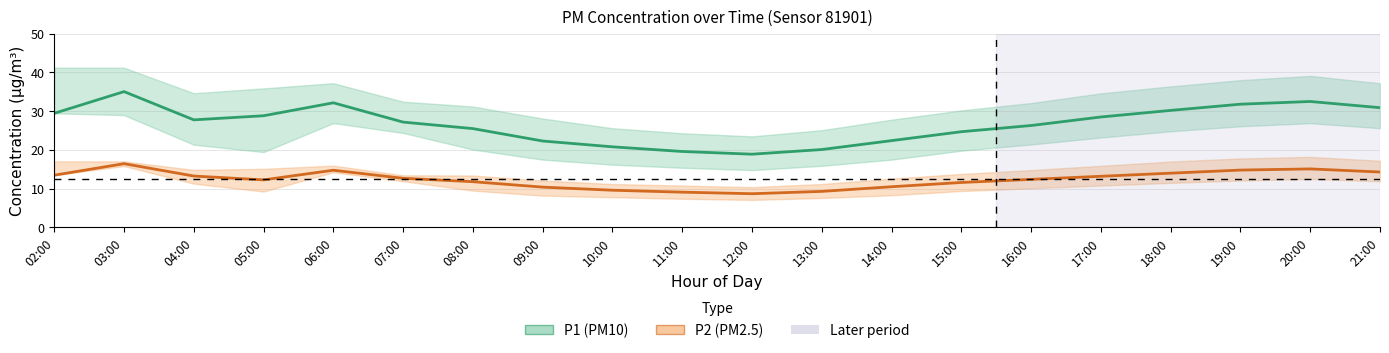

True or false: P2 (PM2.5) and P1 (PM10) cross at least once.

False